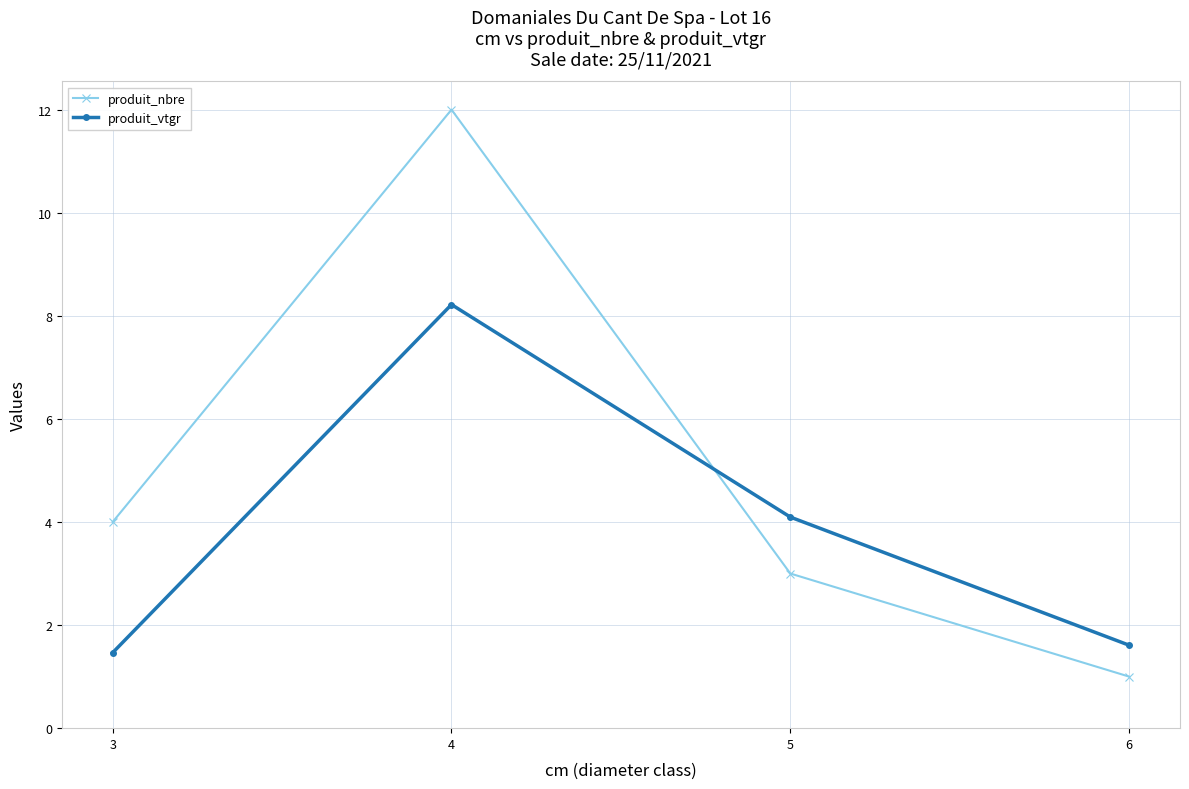

How many interior local peaks does the produit_nbre series have?

1